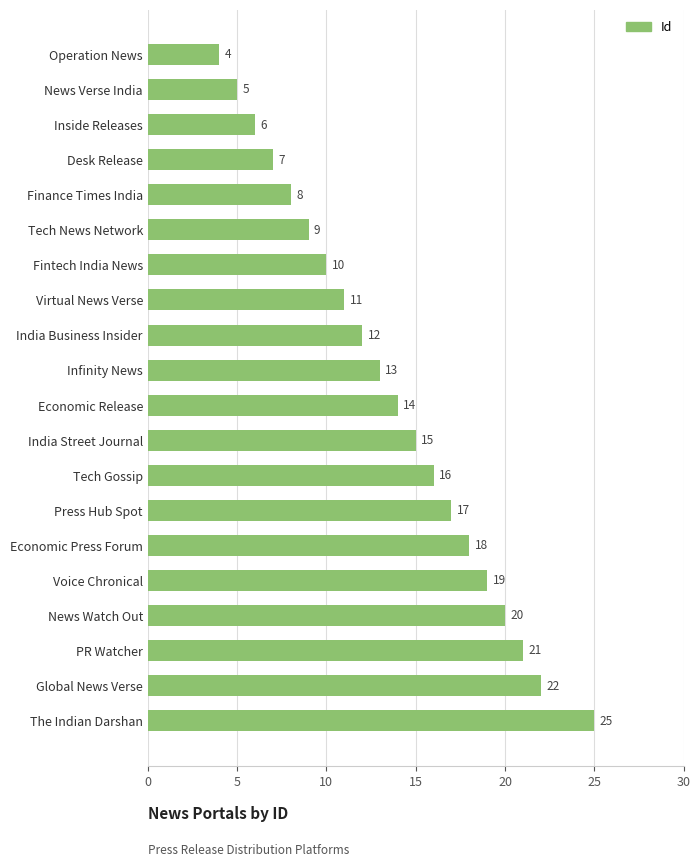

List the labels in order of value, largest first.

The Indian Darshan, Global News Verse, PR Watcher, News Watch Out, Voice Chronical, Economic Press Forum, Press Hub Spot, Tech Gossip, India Street Journal, Economic Release, Infinity News, India Business Insider, Virtual News Verse, Fintech India News, Tech News Network, Finance Times India, Desk Release, Inside Releases, News Verse India, Operation News